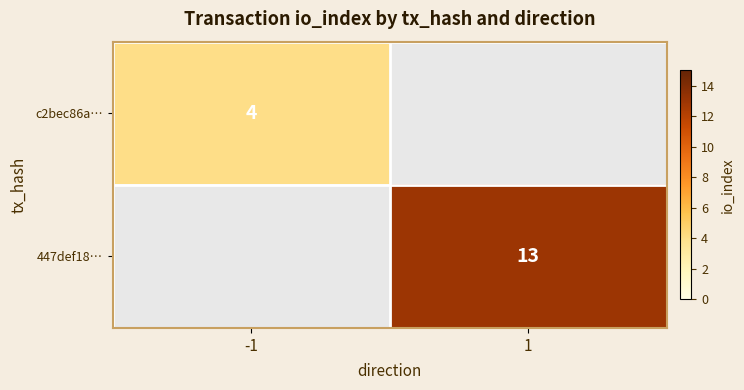

True or false: c2bec86a… has a value of 2 at -1.

False